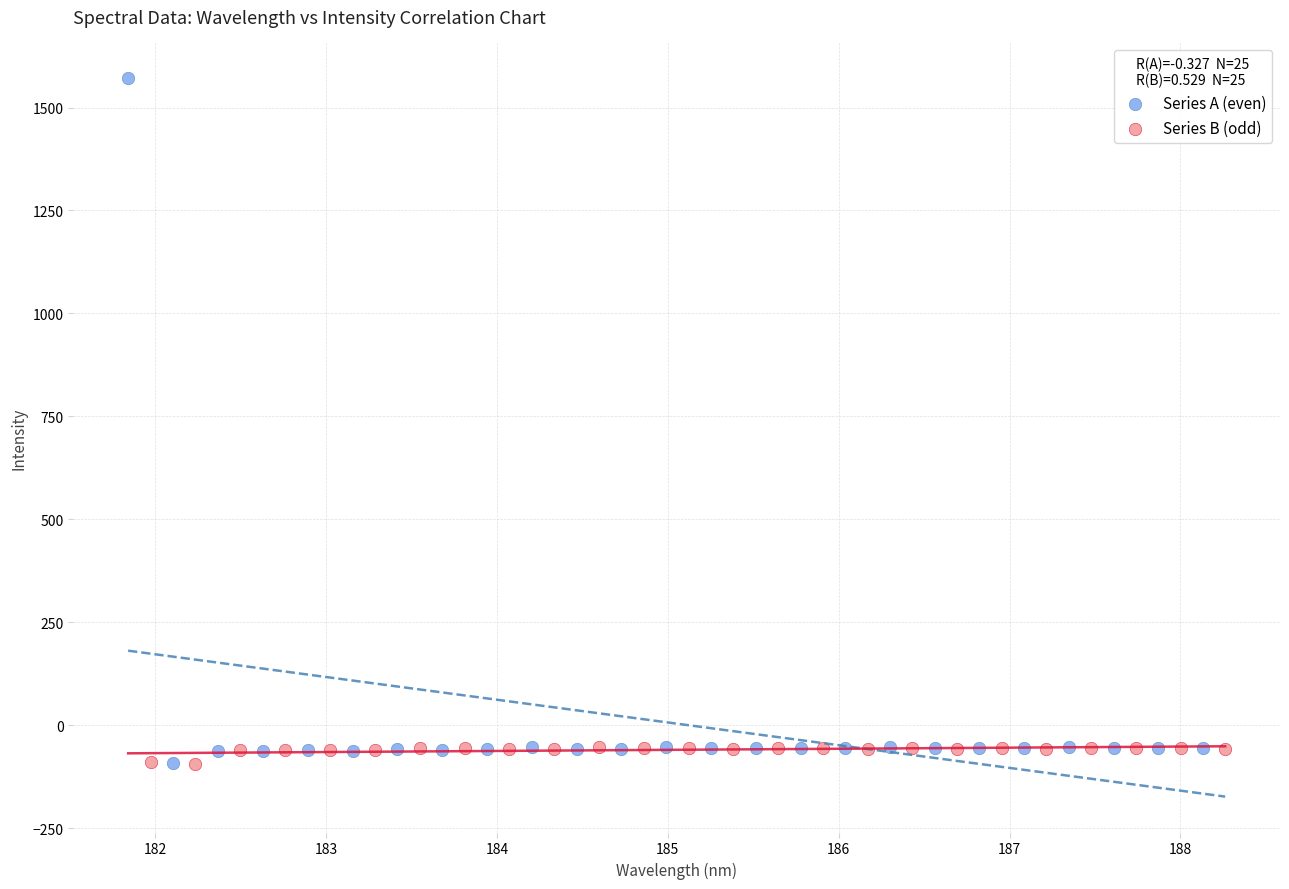

Which series contains the highest Y value?

Series A (even)